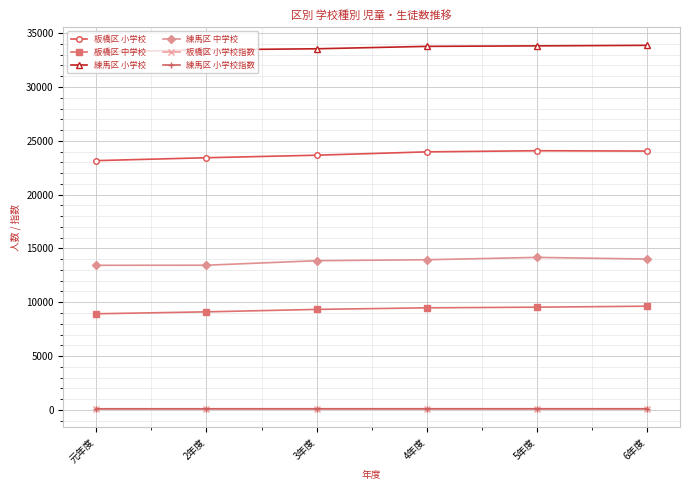

What is the difference between the 板橋区 小学校指数 values at 3年度 and 4年度?

1.3